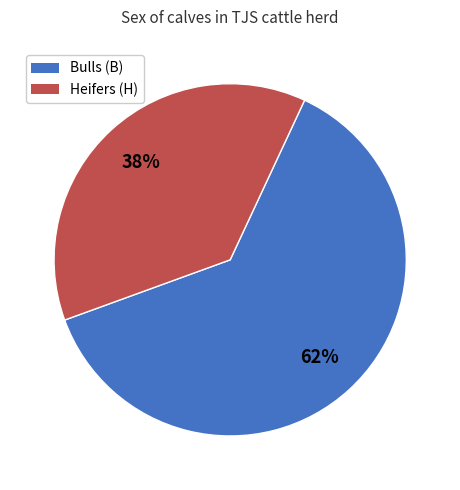

Does any single category account for the majority?

Yes